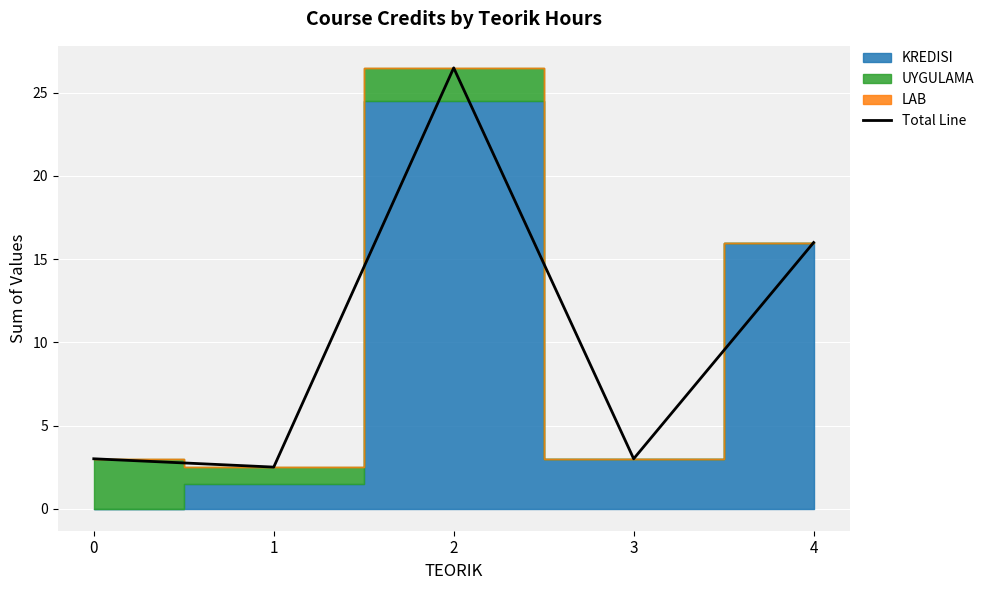

Rank the categories by value from lowest to highest.

1, 0, 3, 4, 2